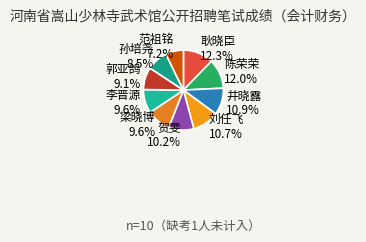

To the nearest percent, what portion does 耿晓臣 represent?

12%